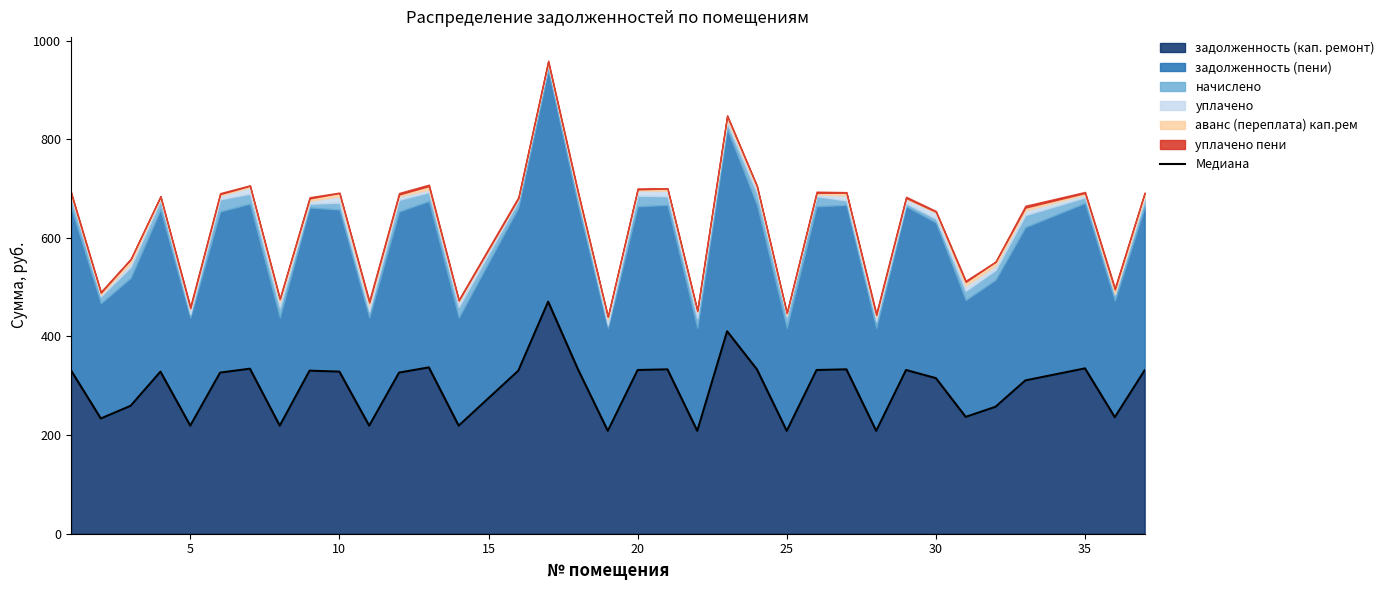

What is the minimum value shown in the chart?

208.6